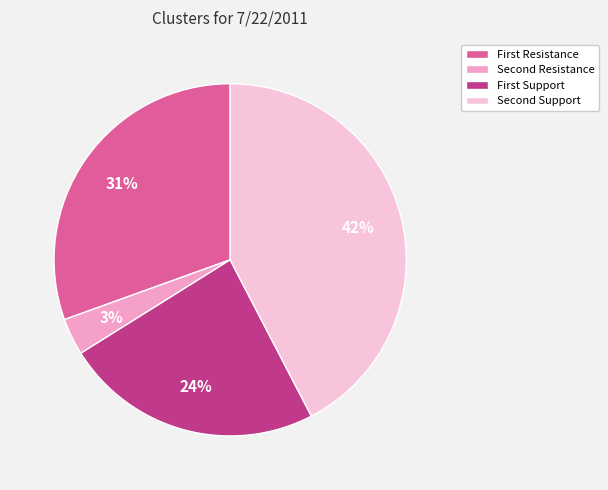

Is there any slice that represents more than half of the pie?

No